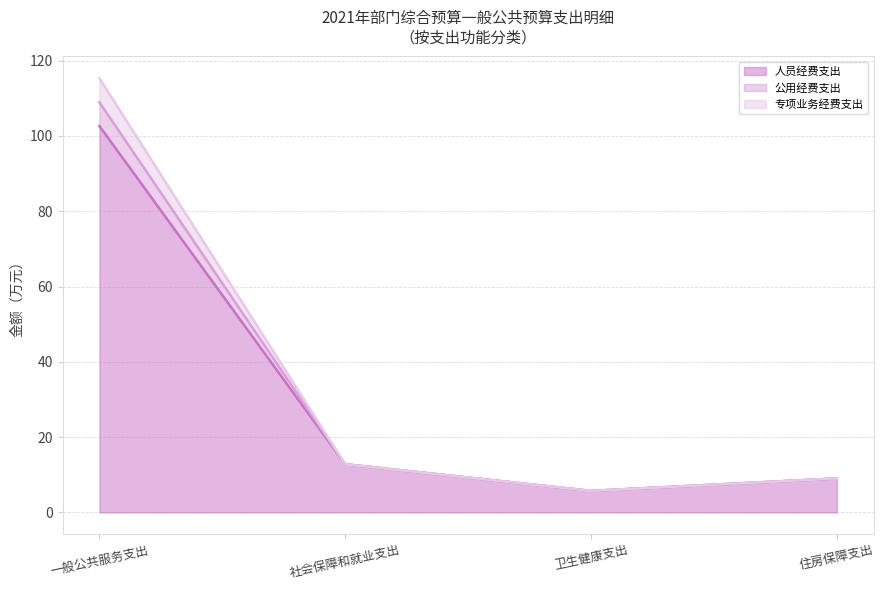

At which category is the sum across all series the highest?

一般公共服务支出